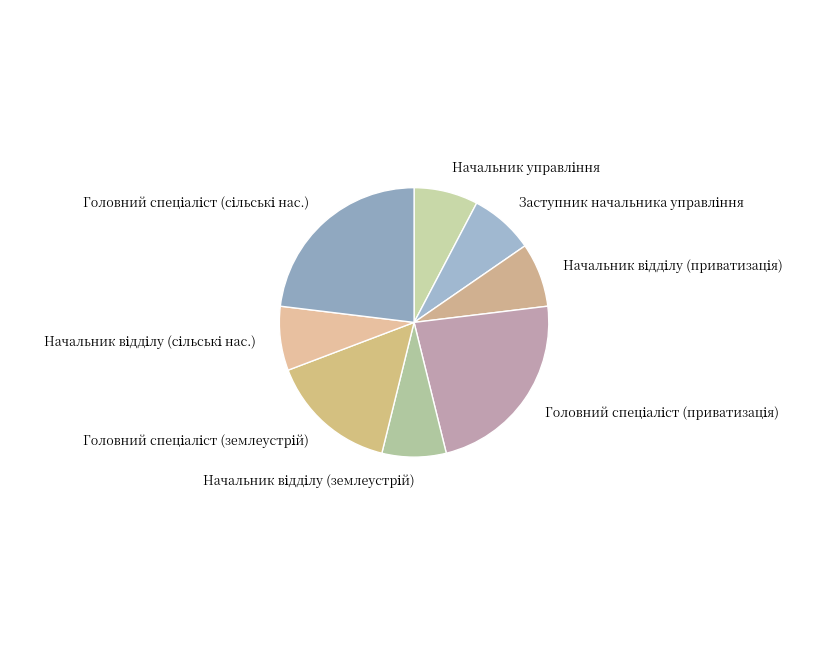

Is there any slice that represents more than half of the pie?

No